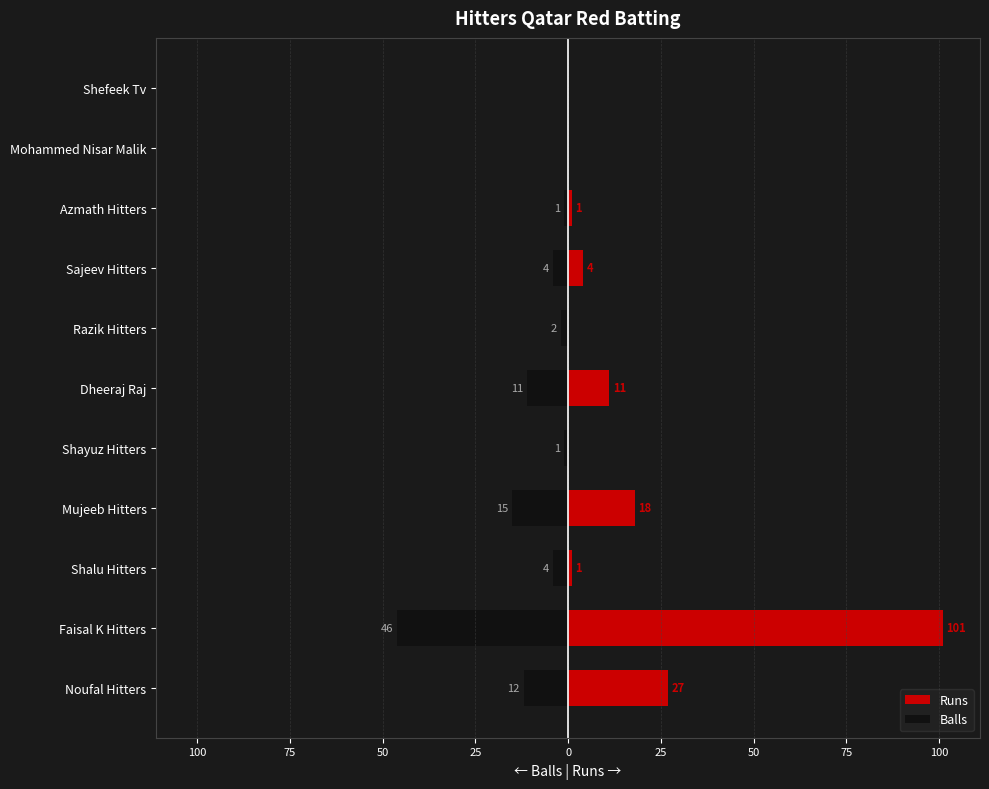

Does the chart contain any negative values?

Yes